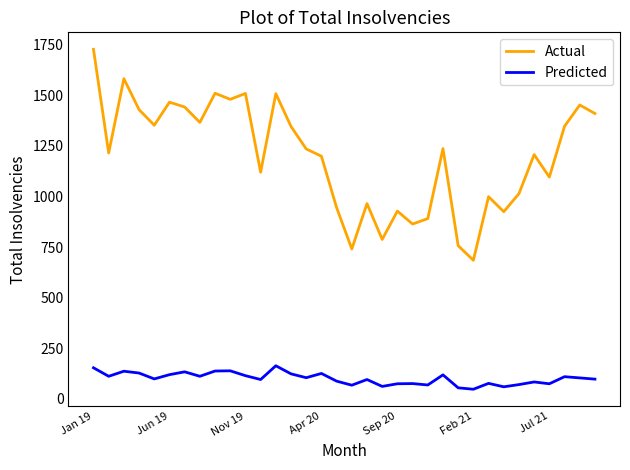

Rank the series by their average value, from highest to lowest.

Actual, Predicted